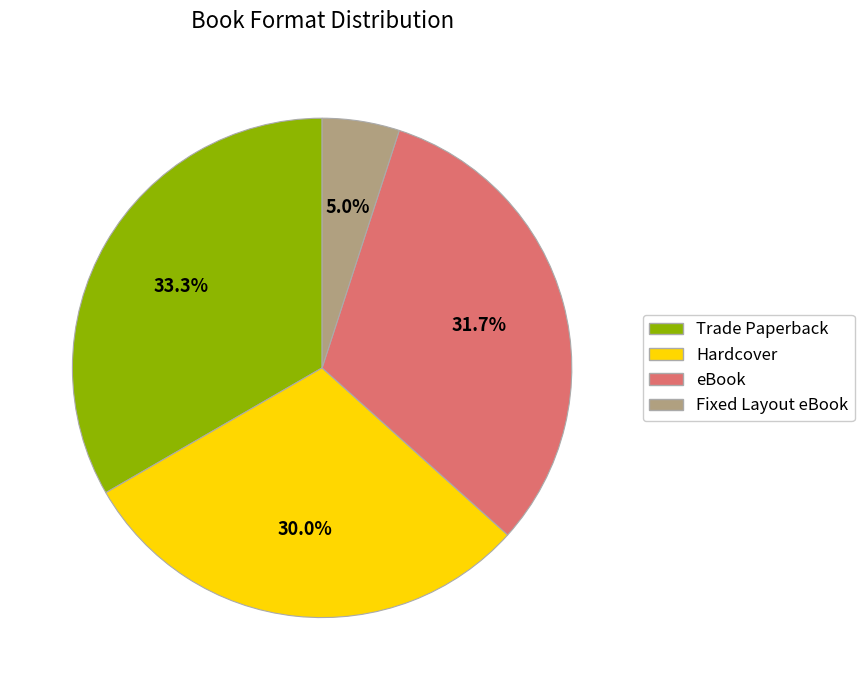

What percentage do Hardcover and eBook together represent?

61.7%